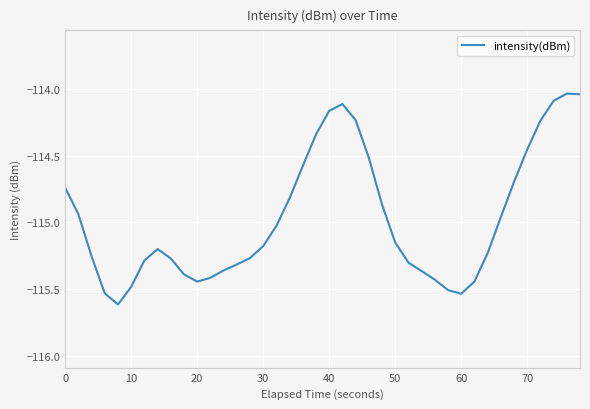

Count the number of data series in this chart.

1